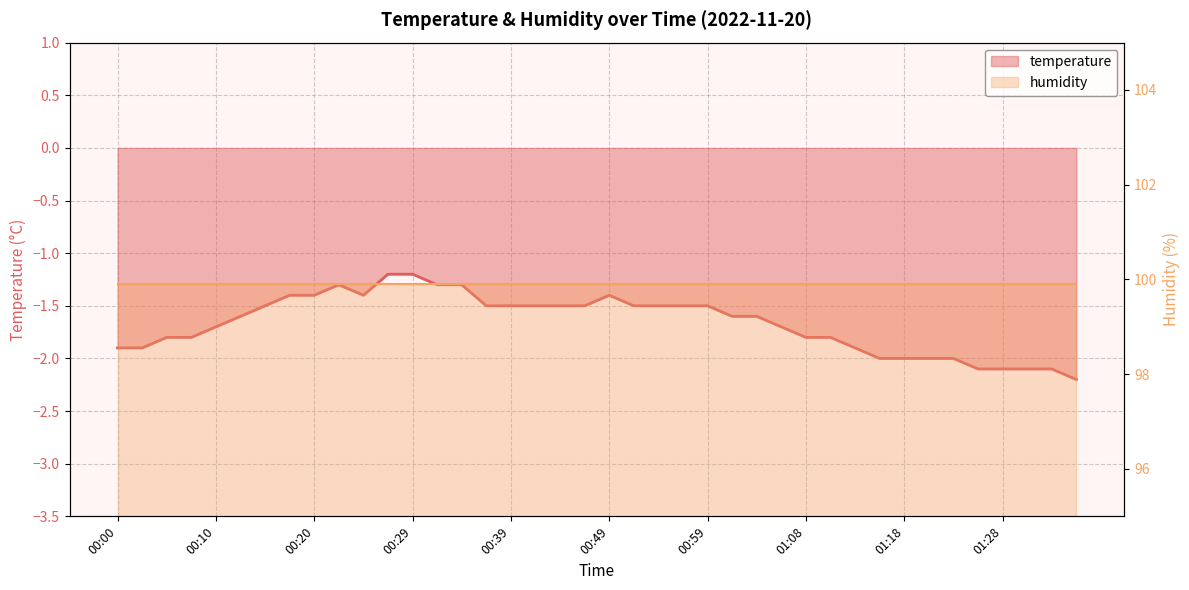

Reading right to left, list all the values displayed in this chart.

01:38=-2.2	01:36=-2.1	01:33=-2.1	01:28=-2.1	01:26=-2.1	01:23=-2.0	01:21=-2.0	01:18=-2.0	01:16=-2.0	01:13=-1.9	01:11=-1.8	01:08=-1.8	01:06=-1.7	01:03=-1.6	01:01=-1.6	00:59=-1.5	00:56=-1.5	00:54=-1.5	00:51=-1.5	00:49=-1.4	00:46=-1.5	00:44=-1.5	00:42=-1.5	00:39=-1.5	00:37=-1.5	00:34=-1.3	00:32=-1.3	00:29=-1.2	00:27=-1.2	00:25=-1.4	00:22=-1.3	00:20=-1.4	00:17=-1.4	00:15=-1.5	00:12=-1.6	00:10=-1.7	00:08=-1.8	00:05=-1.8	00:03=-1.9	00:00=-1.9